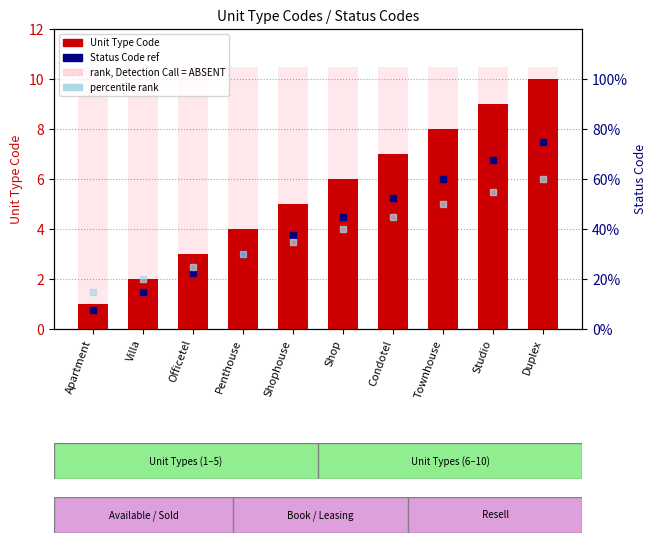

What is the label of the 10th bar from the right?

Apartment